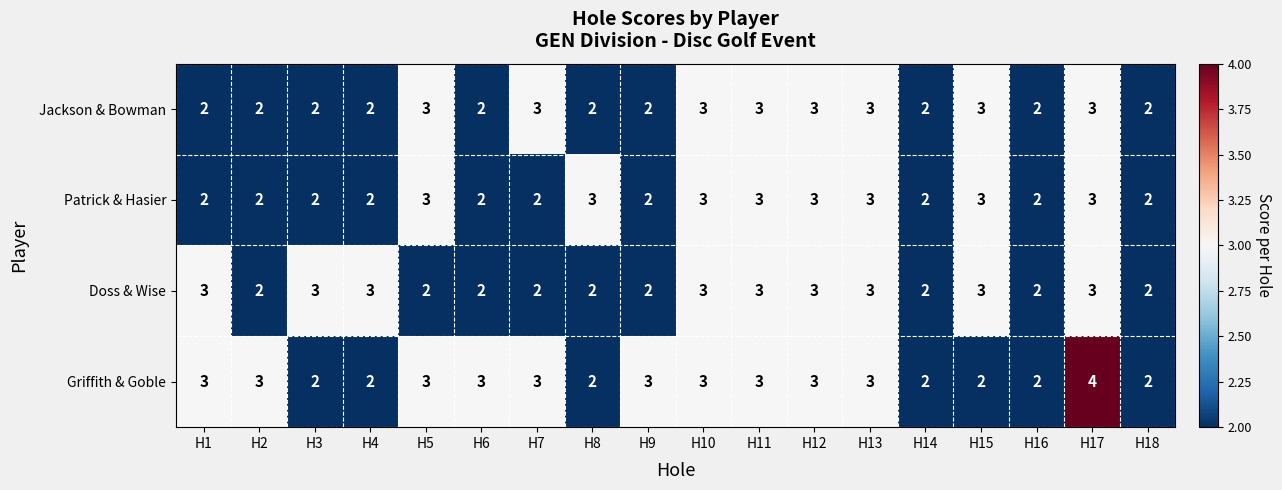

The Griffith & Goble series shows 2 at H3. True or false?

True